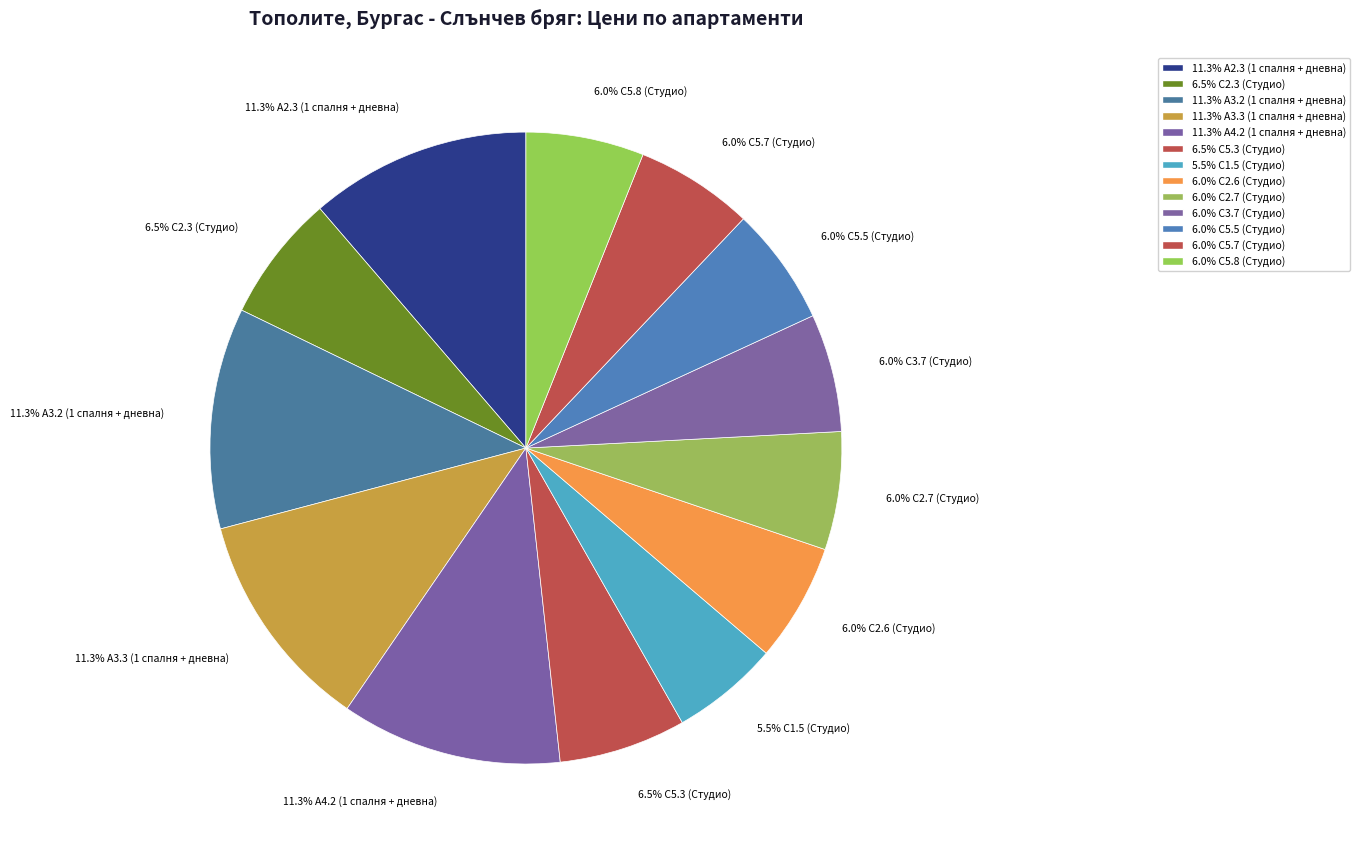

How many slices are in this pie chart?

13